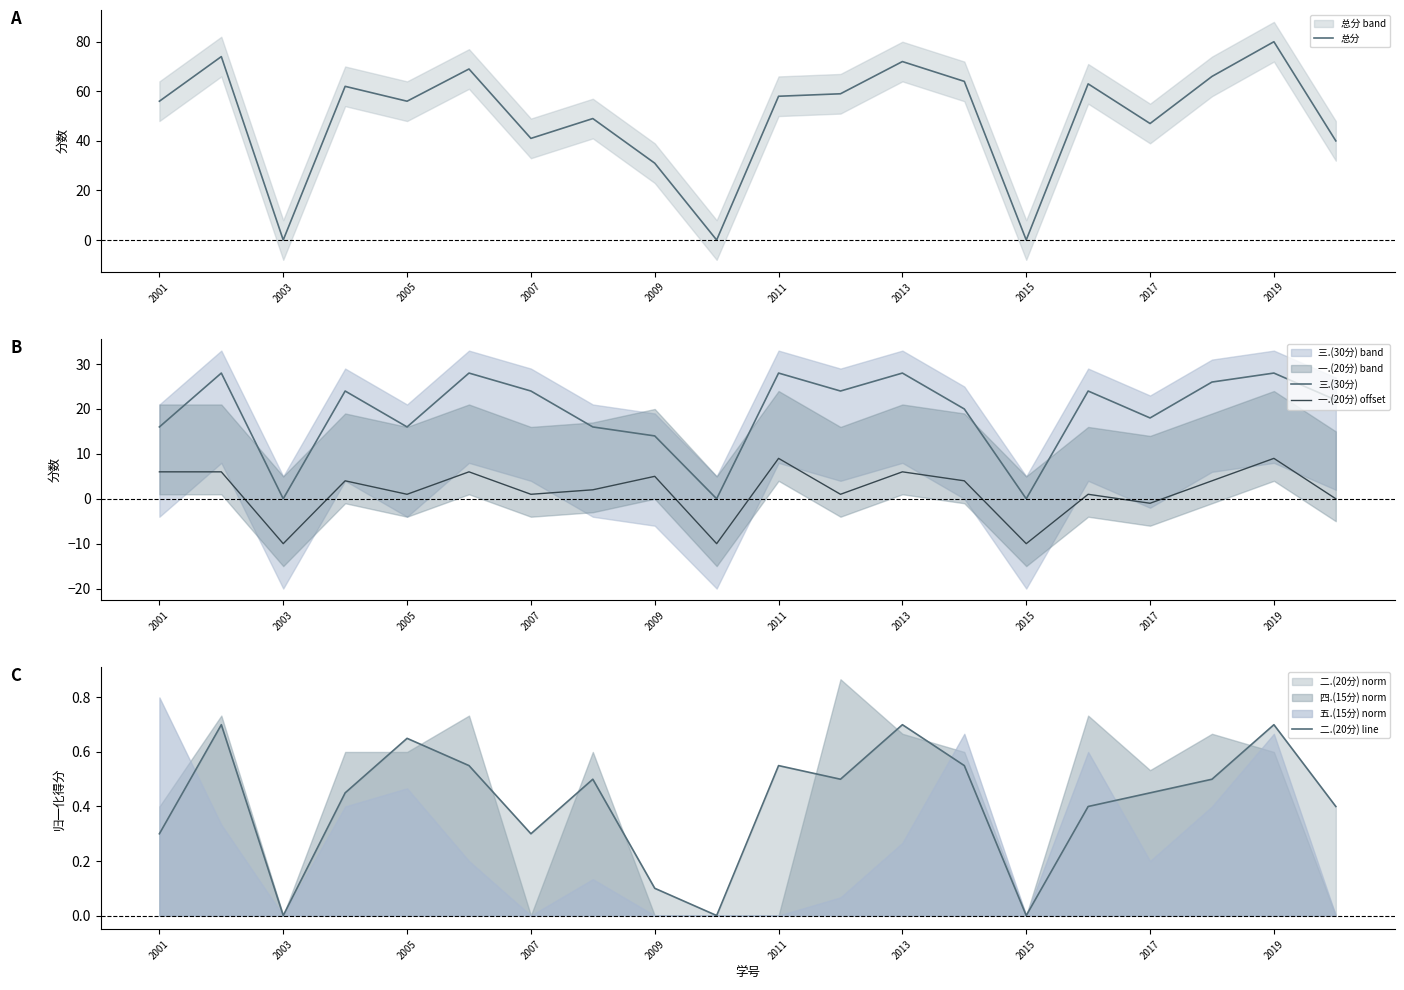

What is the total value across all series at 19?

62.4